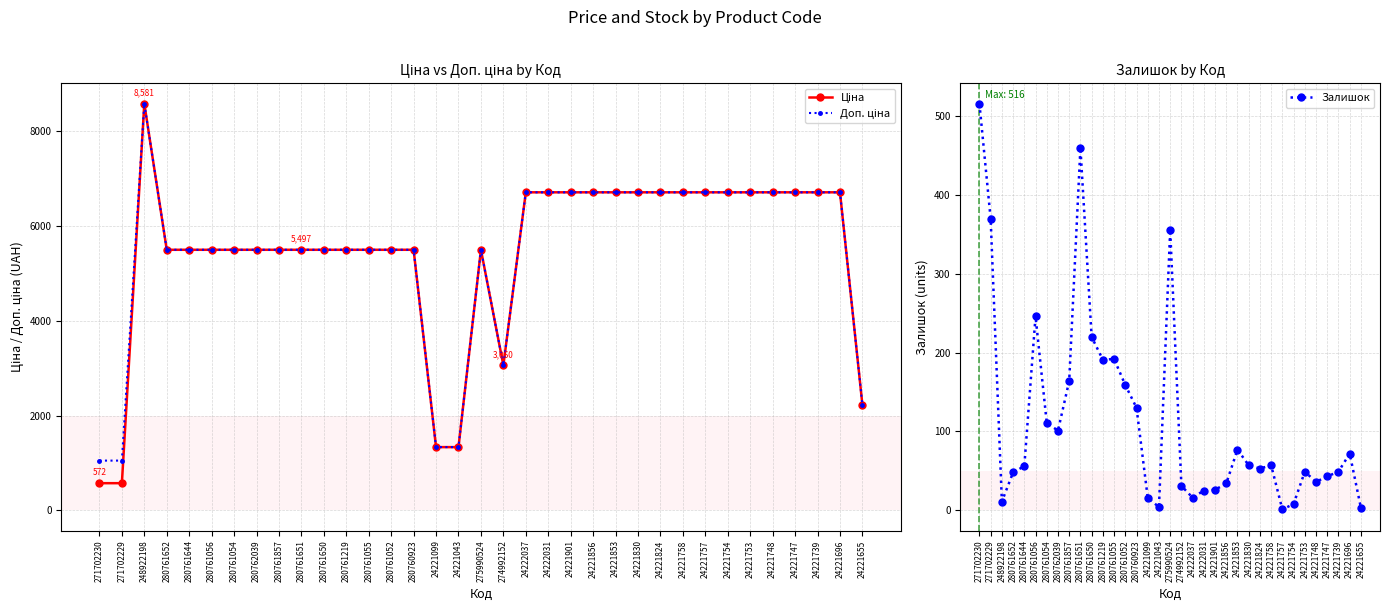

How many values in the Ціна series exceed 5497?

29